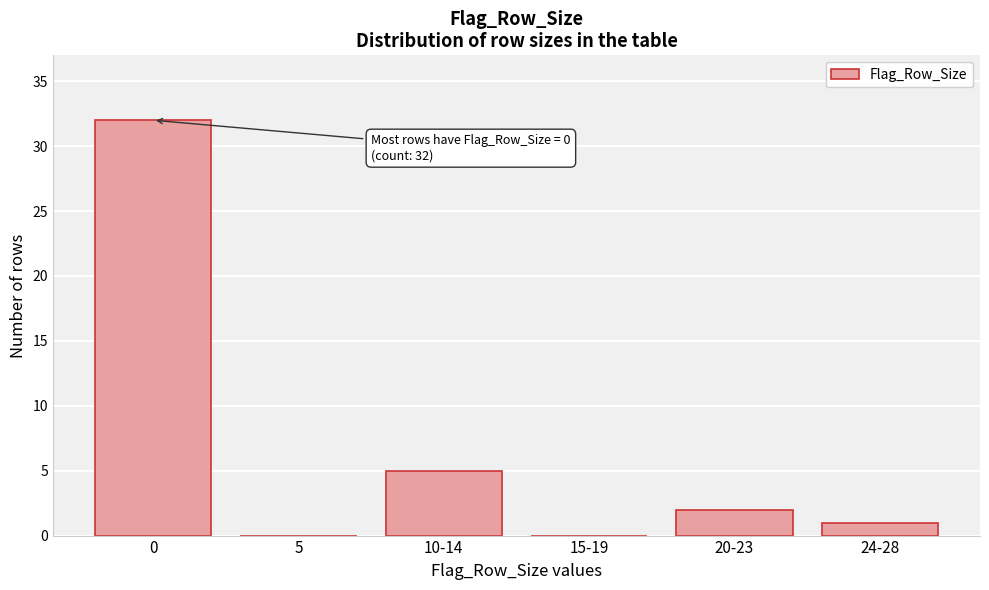

Reading left to right, what are all the values shown in this chart?

0=32	5=0	10-14=5	15-19=0	20-23=2	24-28=1